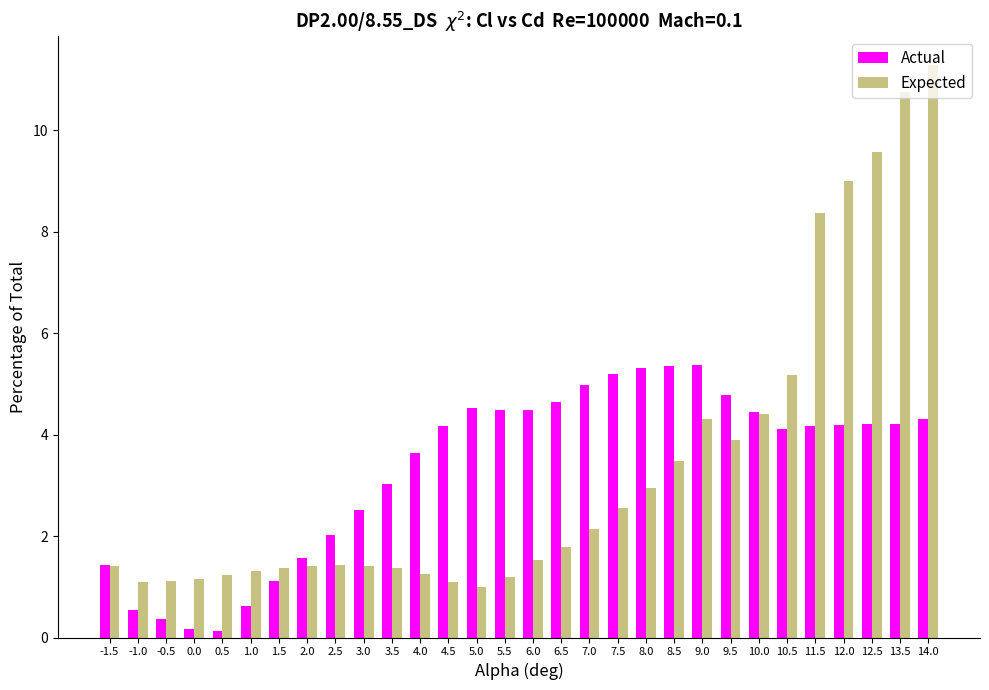

Is it true that Actual equals 3.6 at 4.0?

True